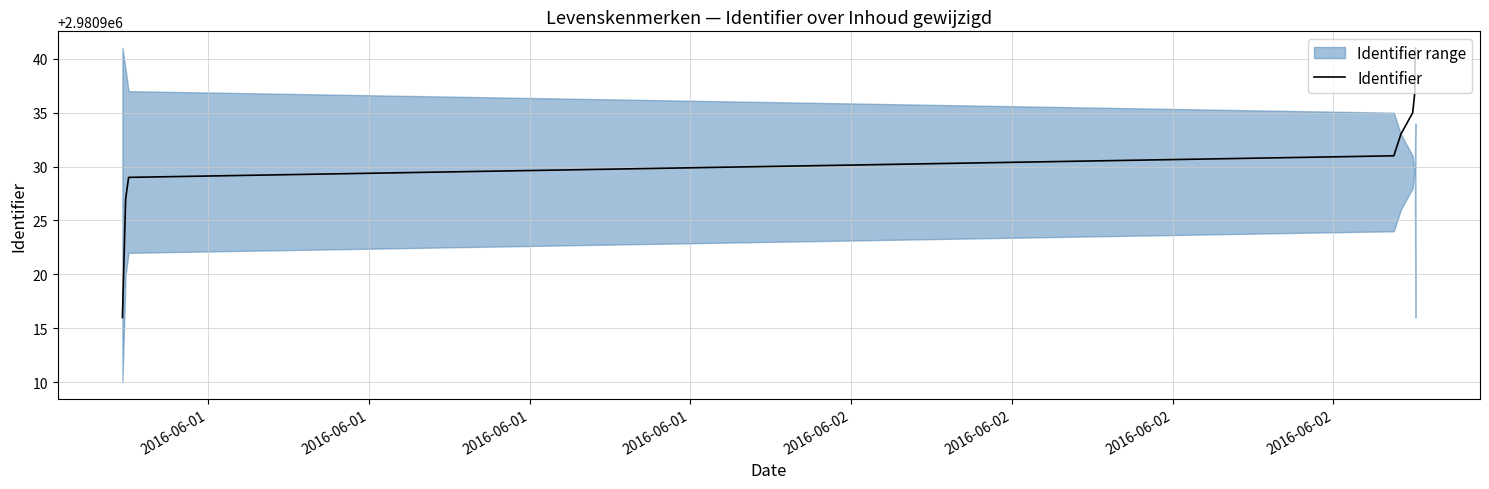

What is the maximum value shown in the chart?

2980941